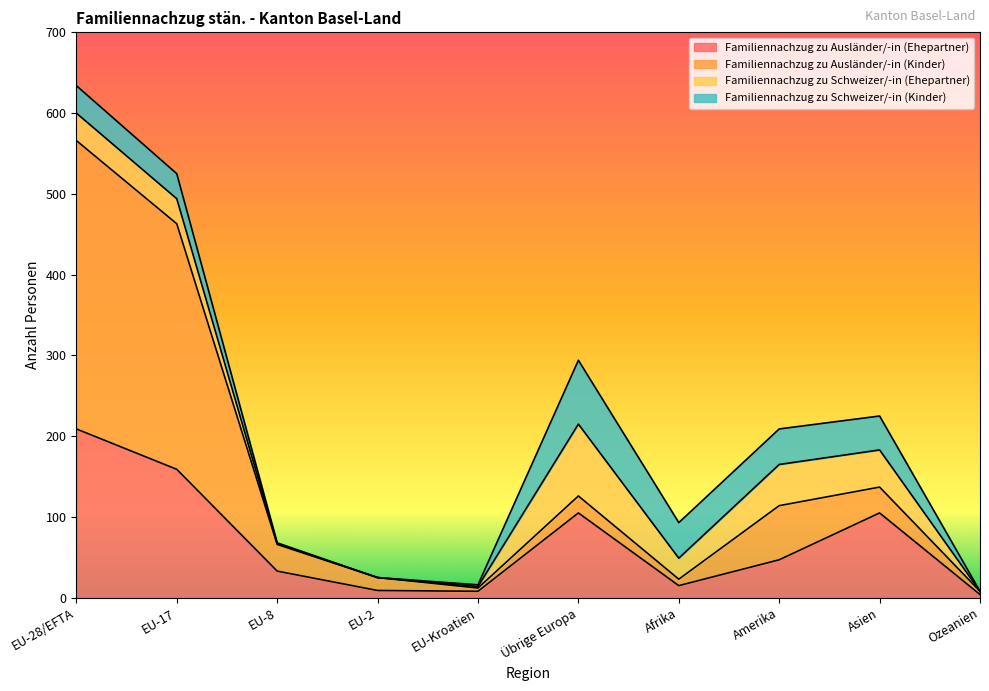

At which label does Familiennachzug zu Ausländer/-in (Kinder) reach its minimum?

Ozeanien